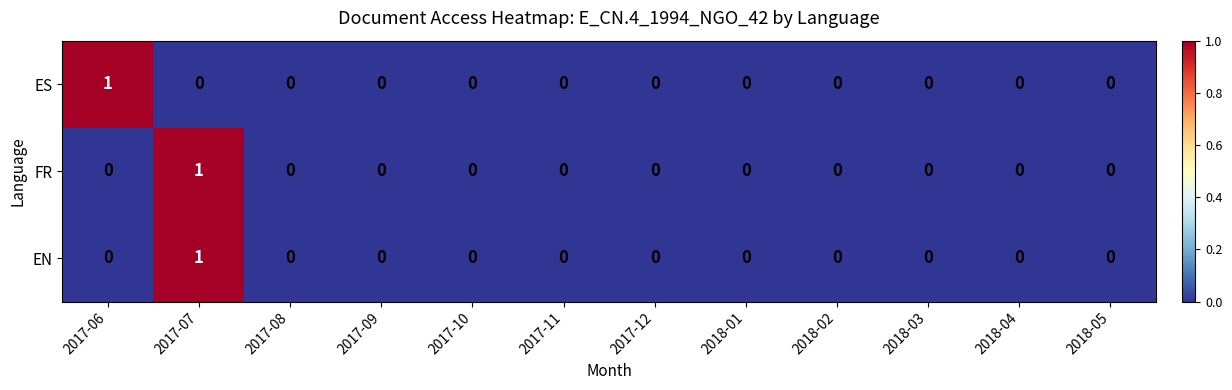

Is the value of ES at 2017-08 greater than the value of EN at 2017-07?

No